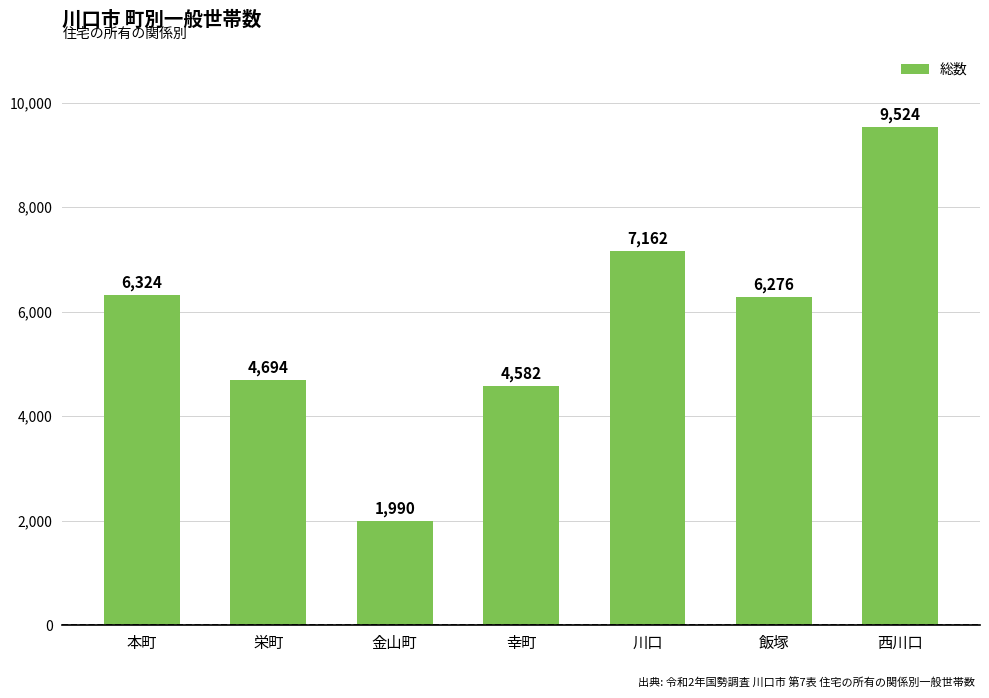

List the labels in order of value, smallest first.

金山町, 幸町, 栄町, 飯塚, 本町, 川口, 西川口